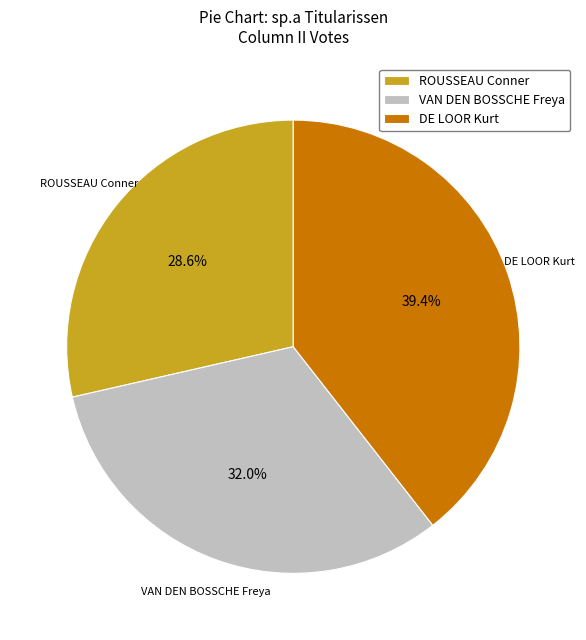

What is the largest slice in the pie chart?

DE LOOR Kurt